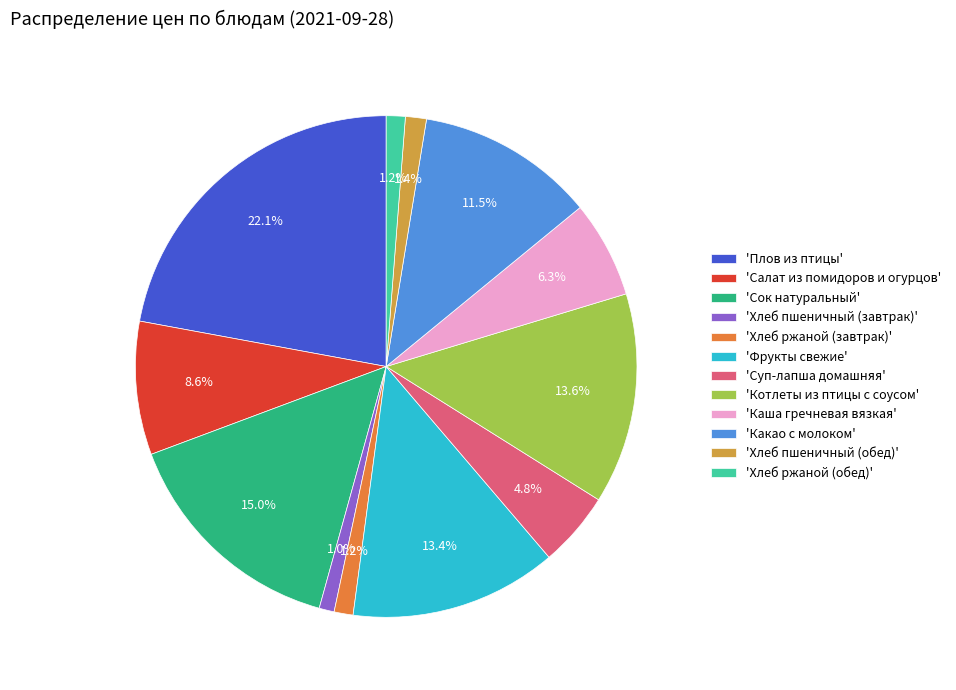

How many segments does this pie chart have?

12